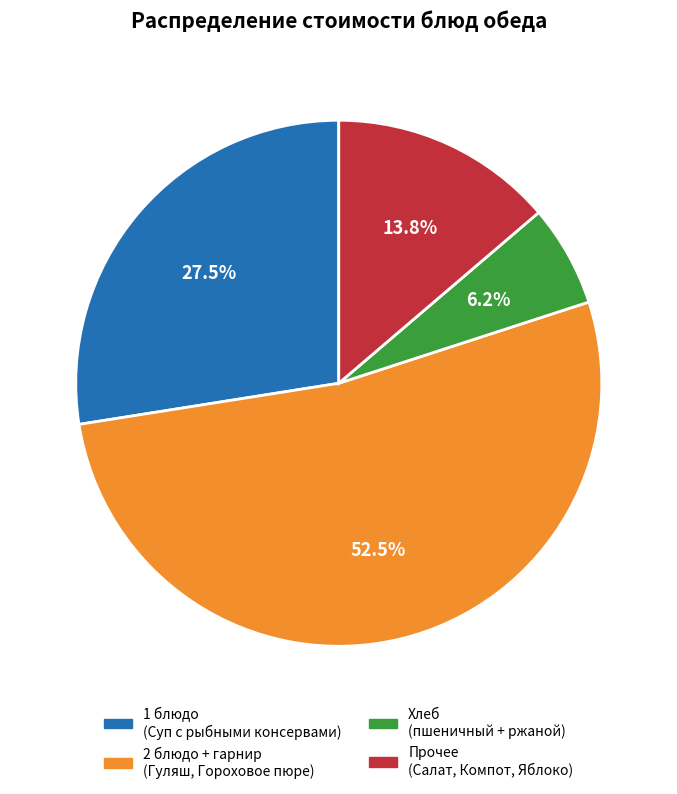

Does any single category account for the majority?

Yes